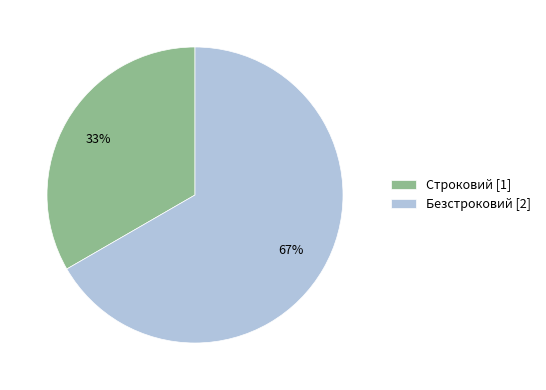

Between Строковий and Безстроковий, which is larger?

Безстроковий